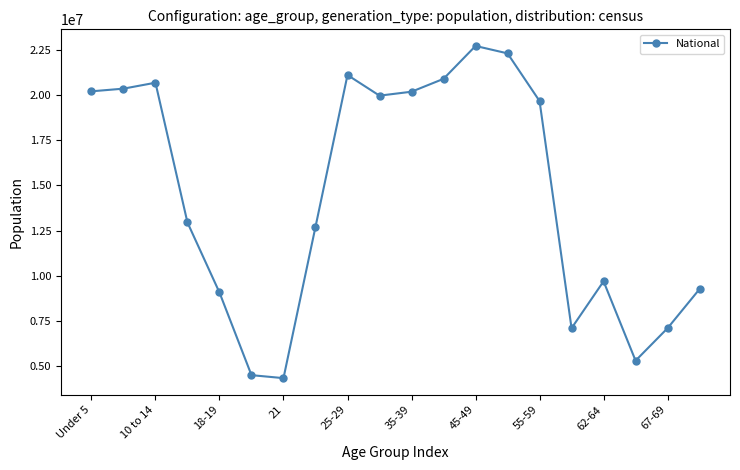

What is the value of the 18th point from the left?

5319902